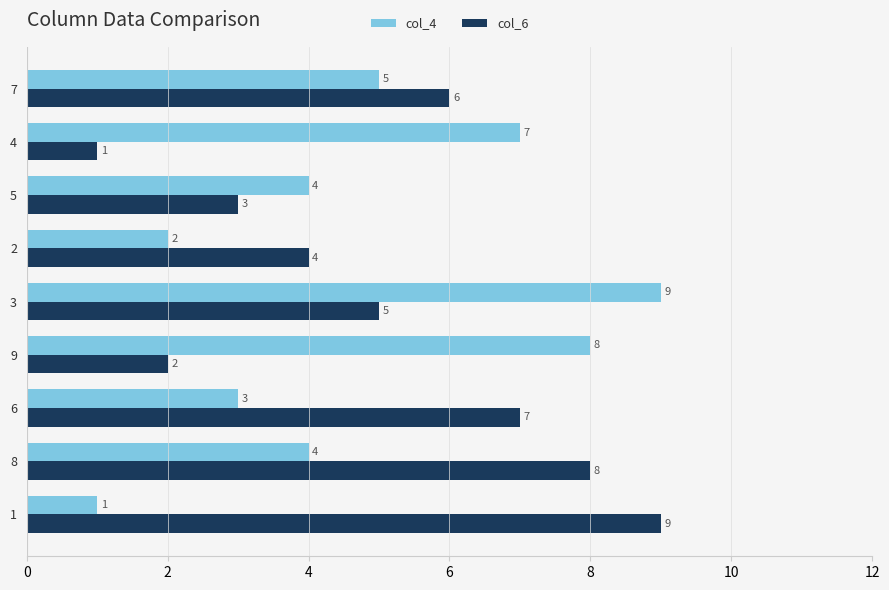

What is the highest value of the col_4 series?

9